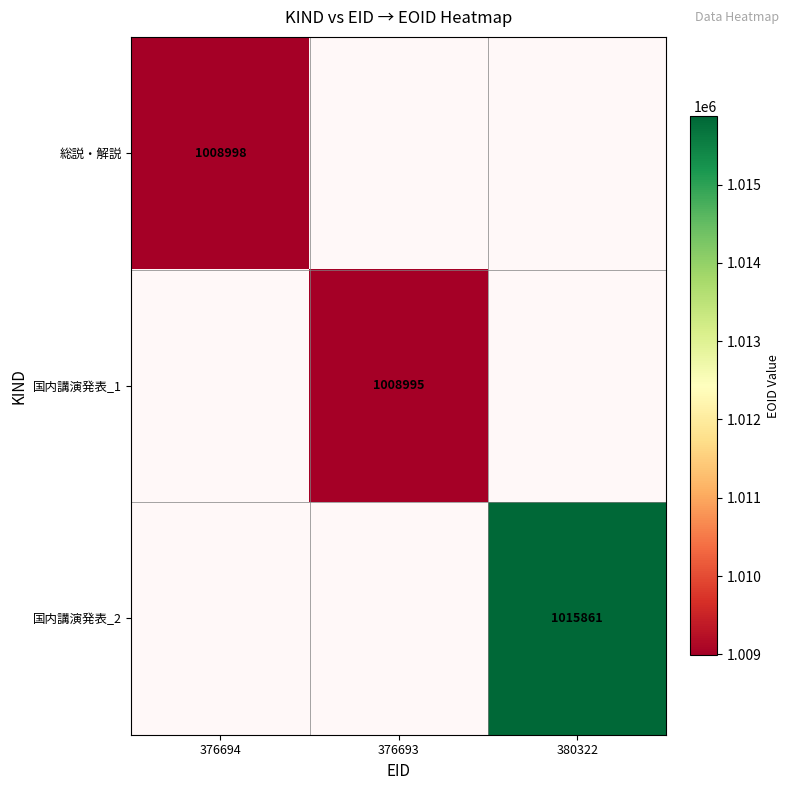

True or false: 総説・解説 has a value of 659491 at 376694.

False